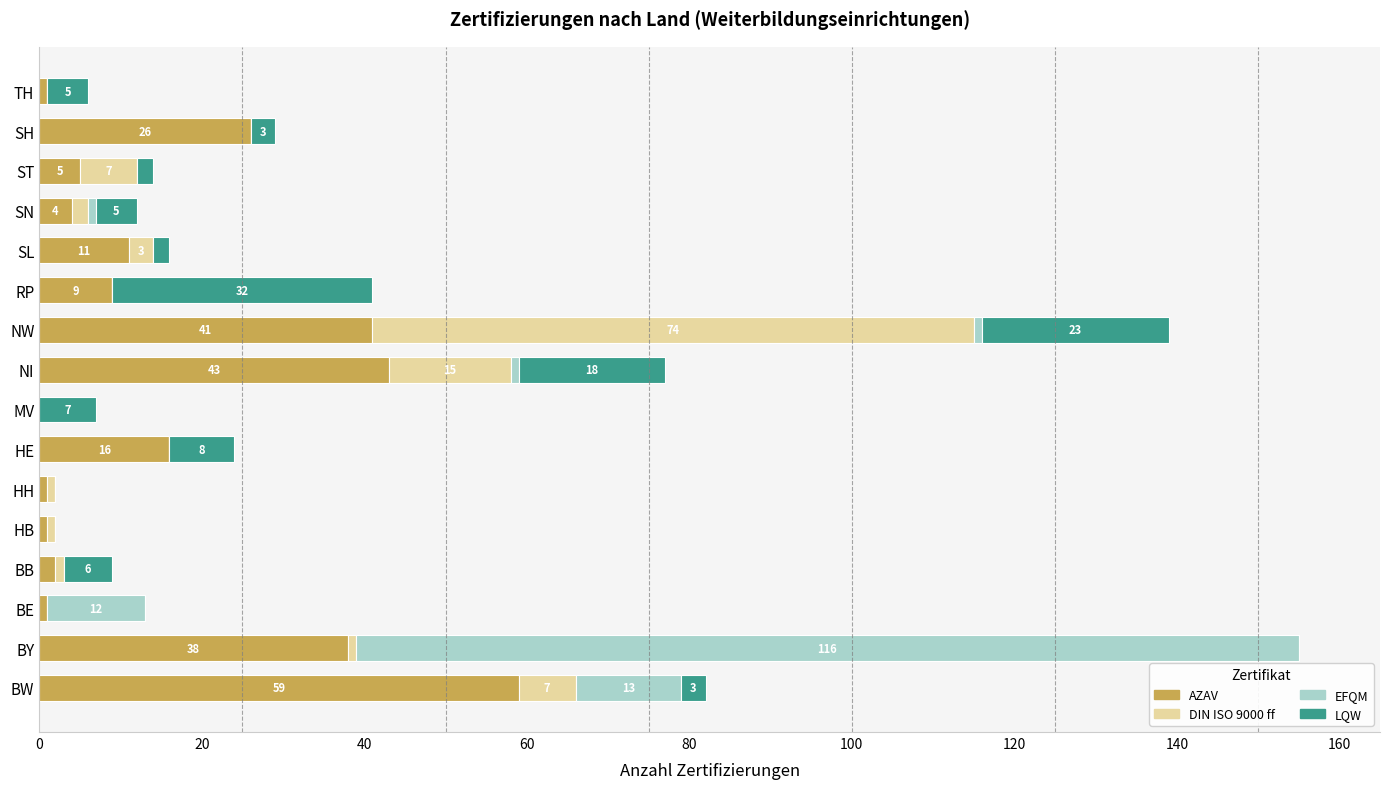

At which label is AZAV closest to 29?

SH